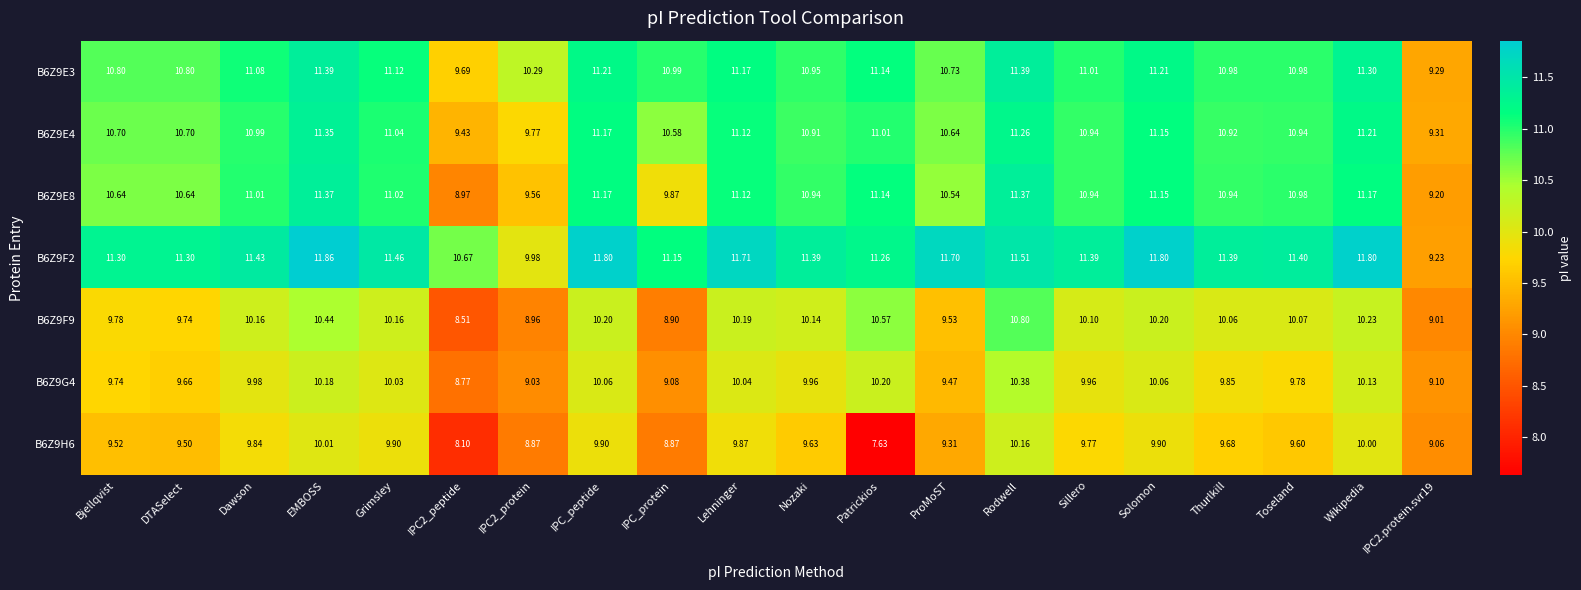

What is the total value across all series at IPC_protein?

69.4